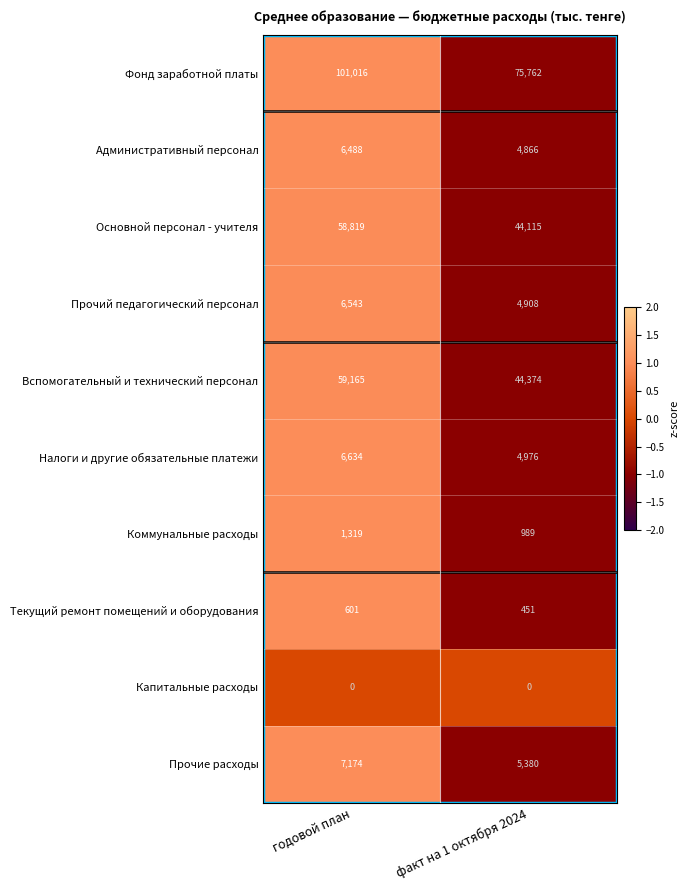

Which series has the largest range (max minus min)?

Фонд заработной платы